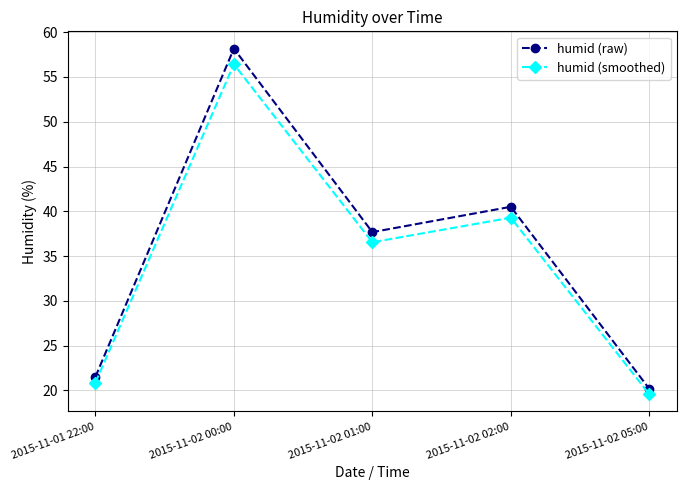

At which label does humid (smoothed) first exceed 36?

2015-11-02 00:00